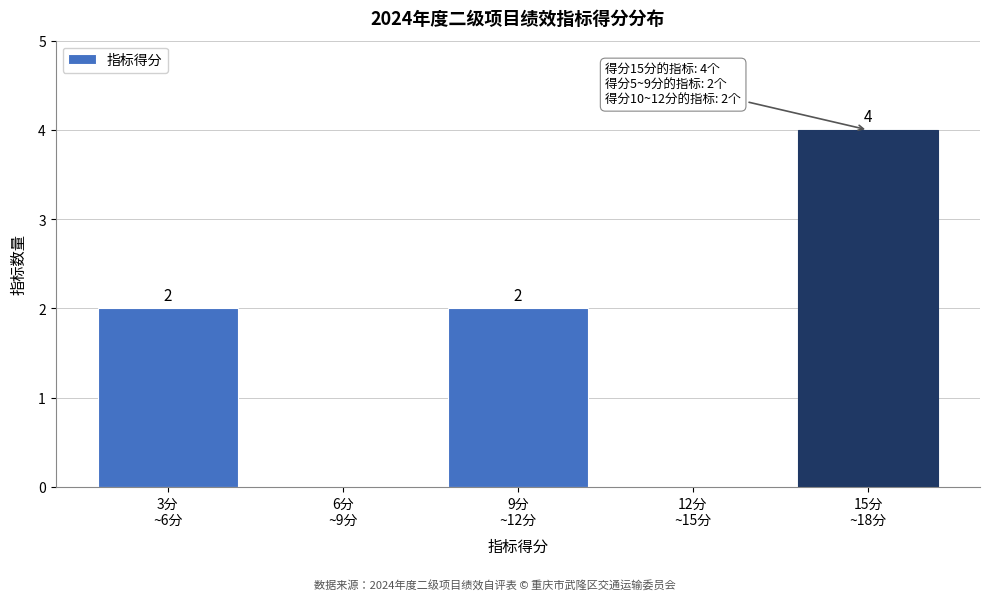

What is the maximum value shown in the chart?

4